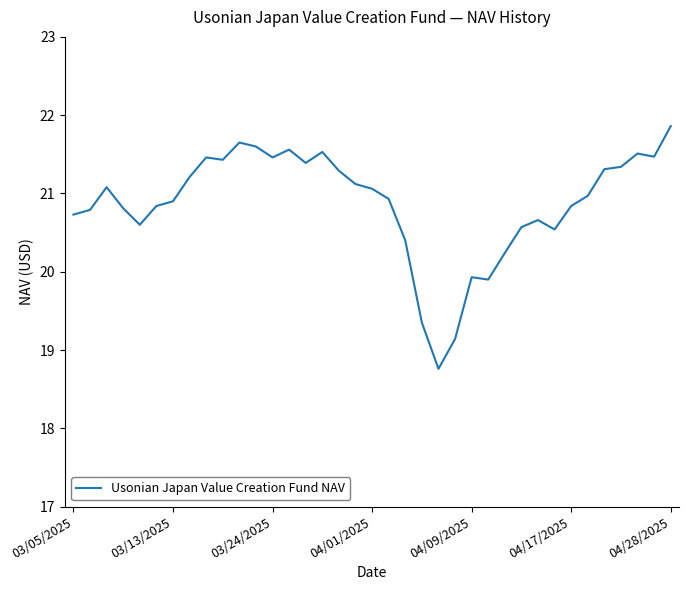

What is the minimum value shown in the chart?

18.8